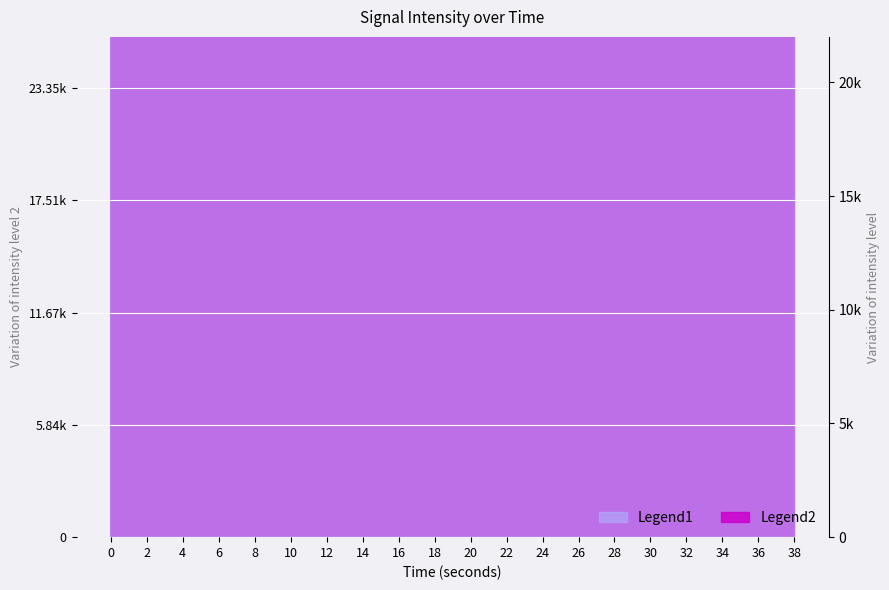

At which category is the sum across all series the highest?

26